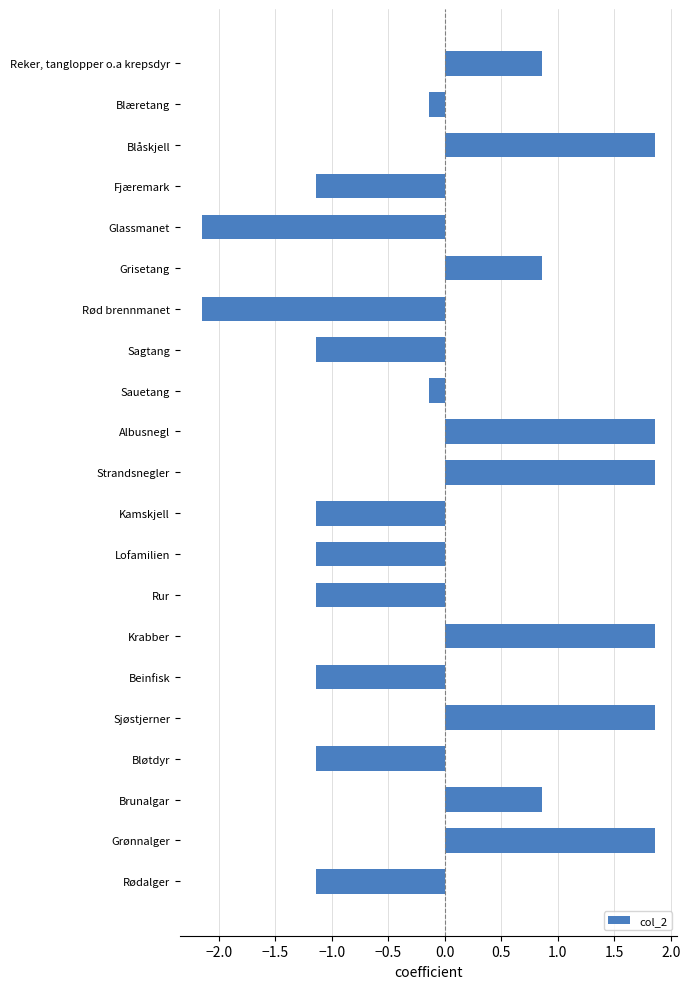

What value does the data have at Brunalgar?

0.9